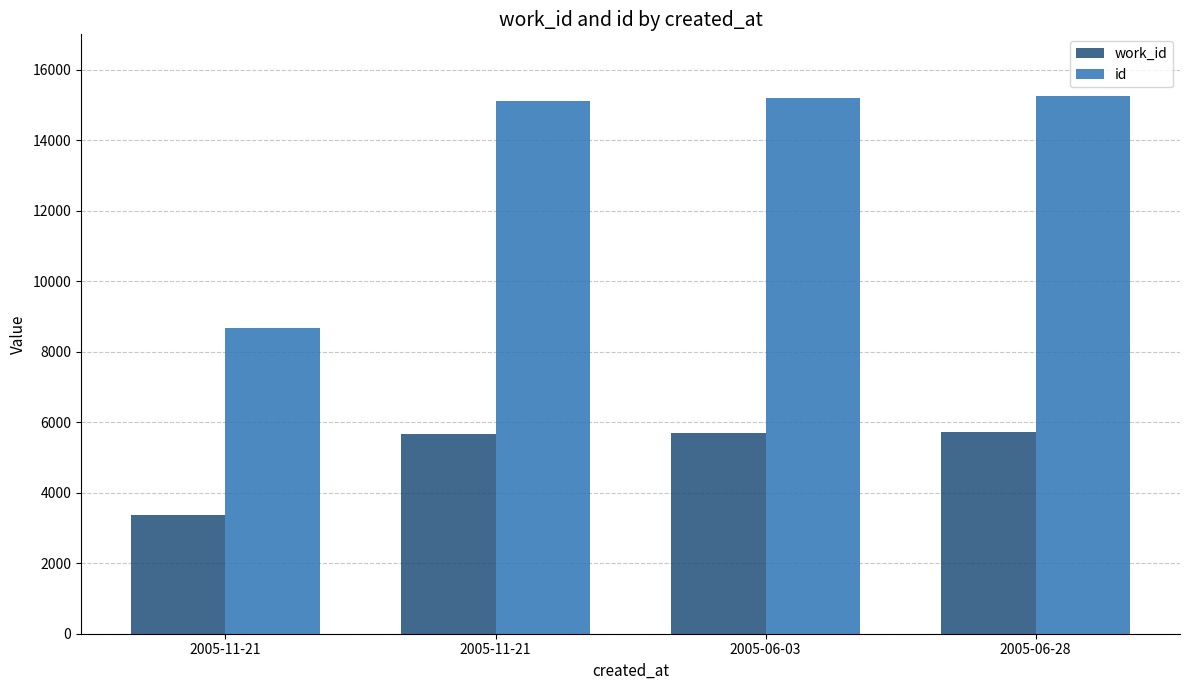

Between 2005-11-21 and 2005-06-28, which is larger?

2005-06-28